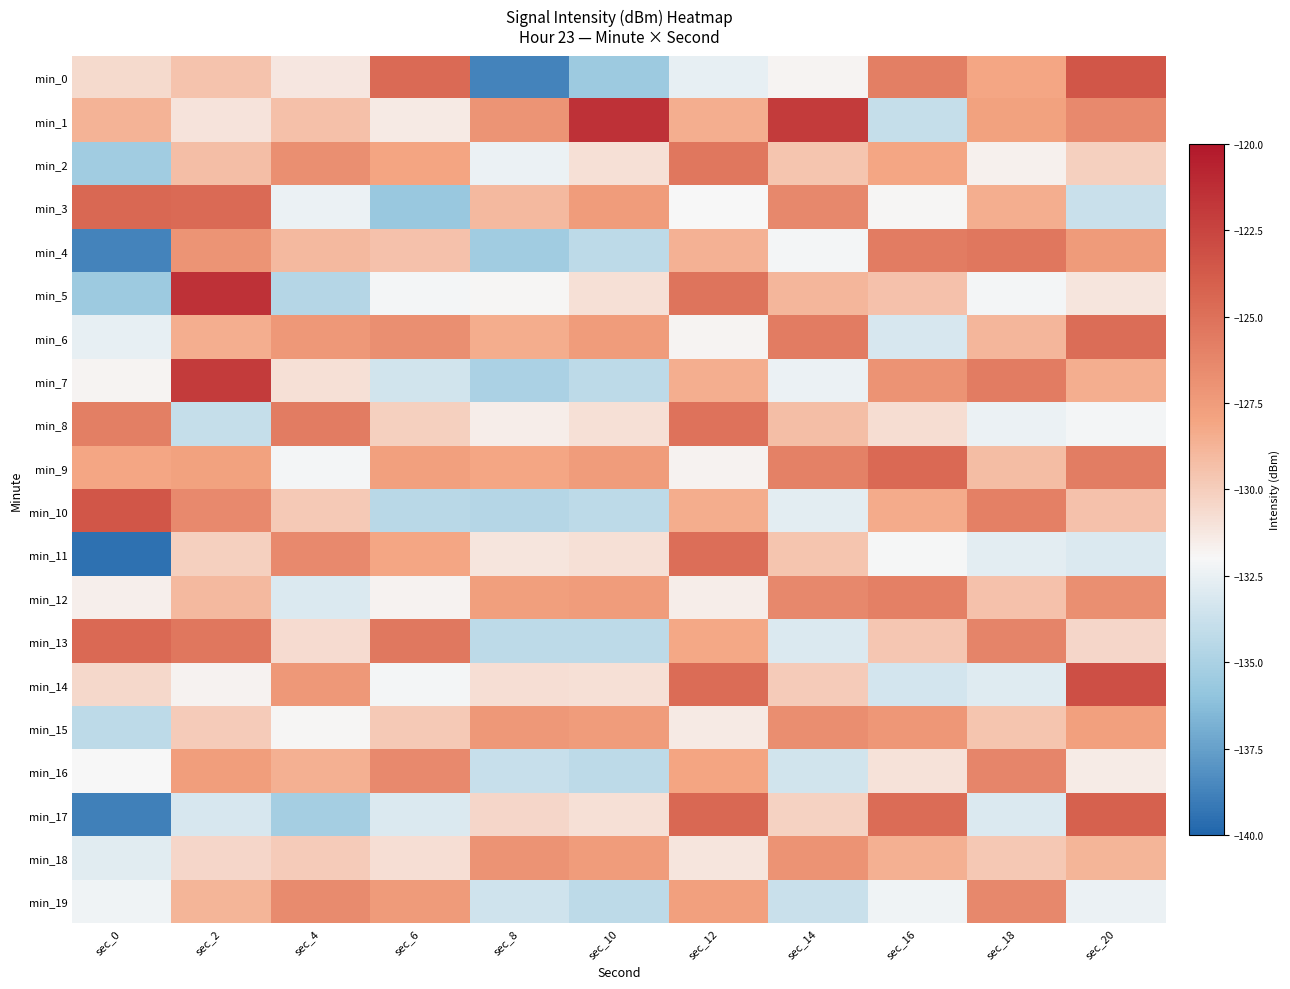

What is the minimum value shown in the chart?

-139.5